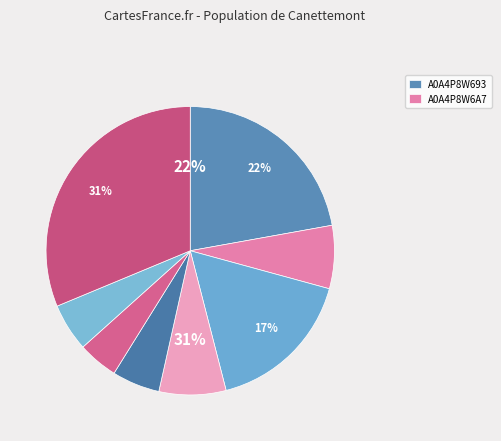

How much of the chart is everything except A0A4P8W9Z9?

94.6%